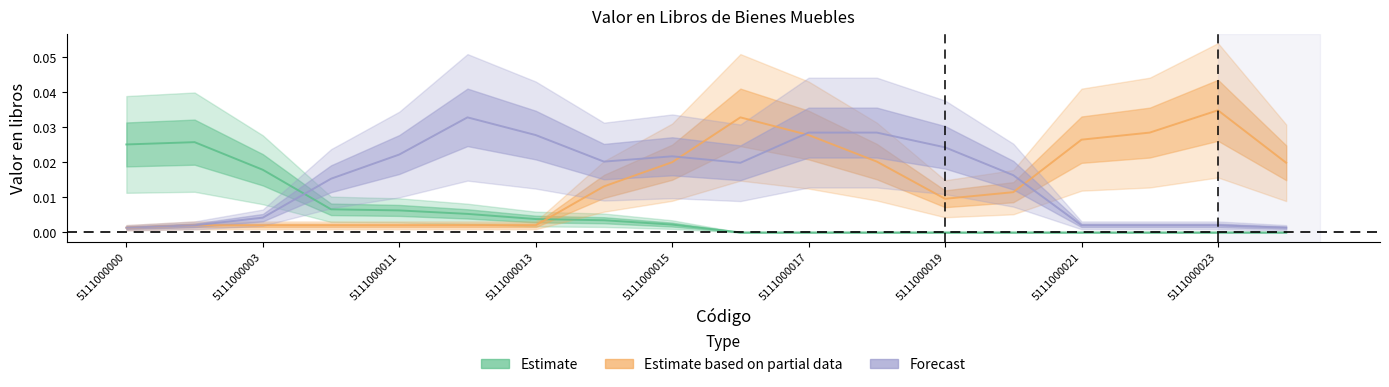

Between 5111000013 and 5111000019, which is larger?

5111000013